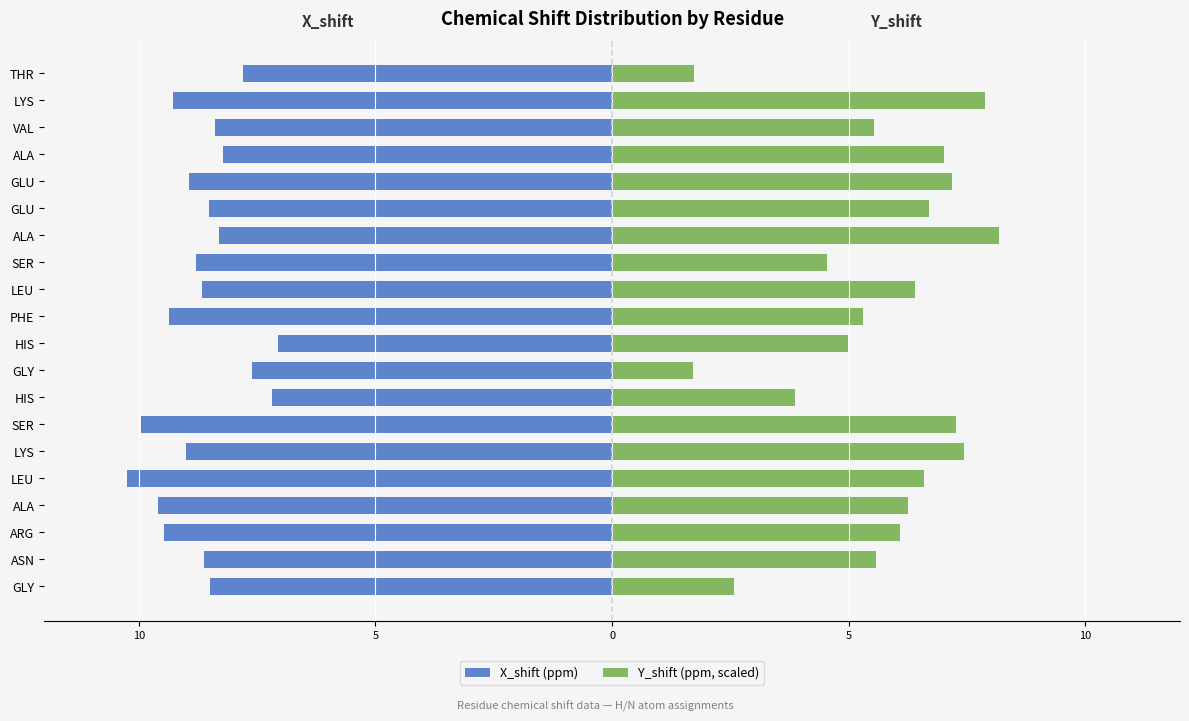

What are all the series names shown in the legend?

X_shift (ppm), Y_shift (ppm, scaled)